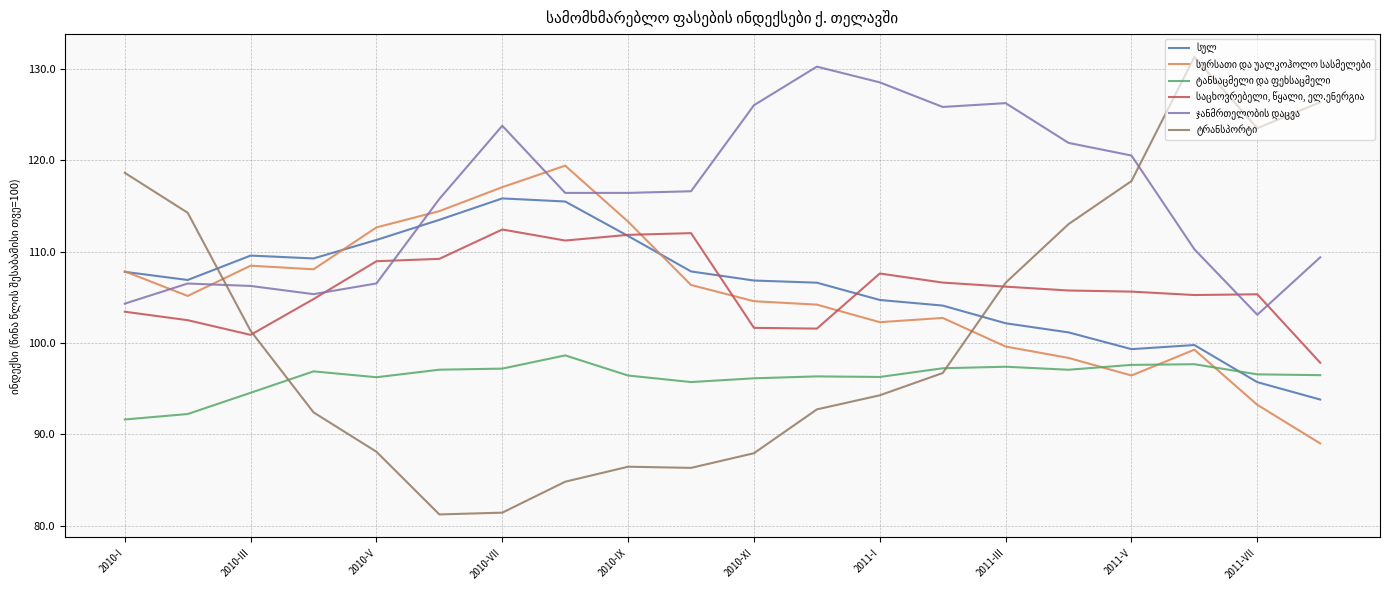

What is the smallest value displayed?

81.2